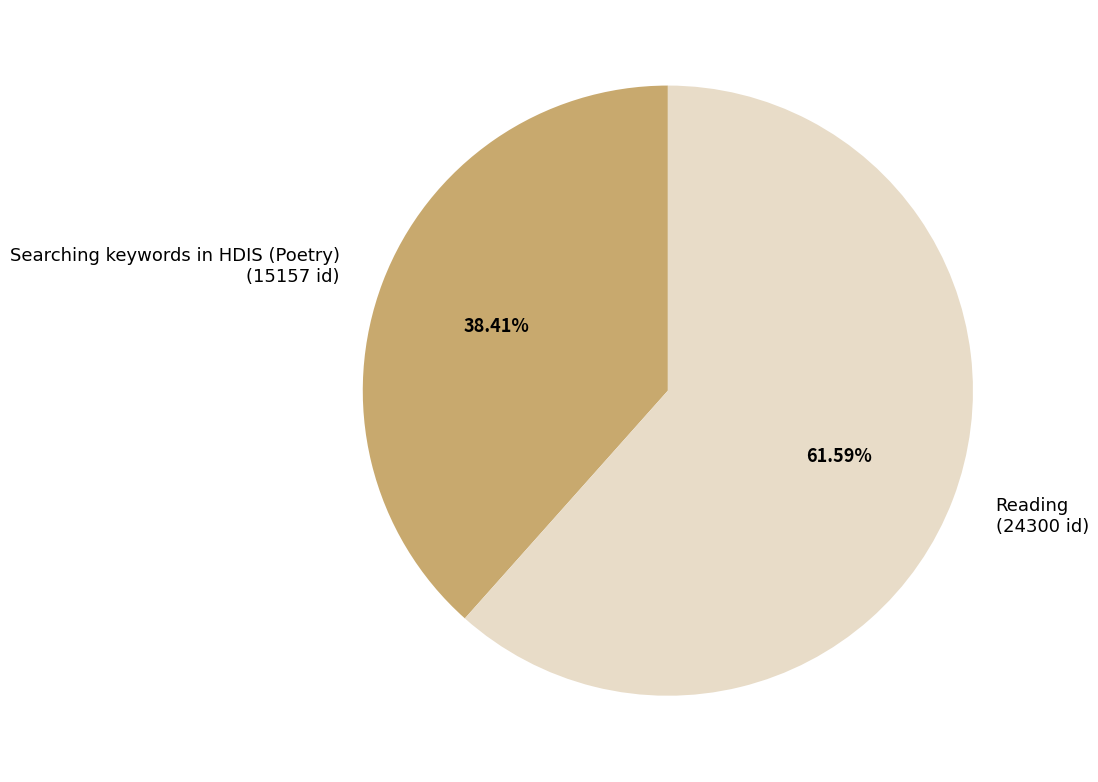

What percentage do Reading and Searching keywords in HDIS (Poetry) together represent?

100.0%